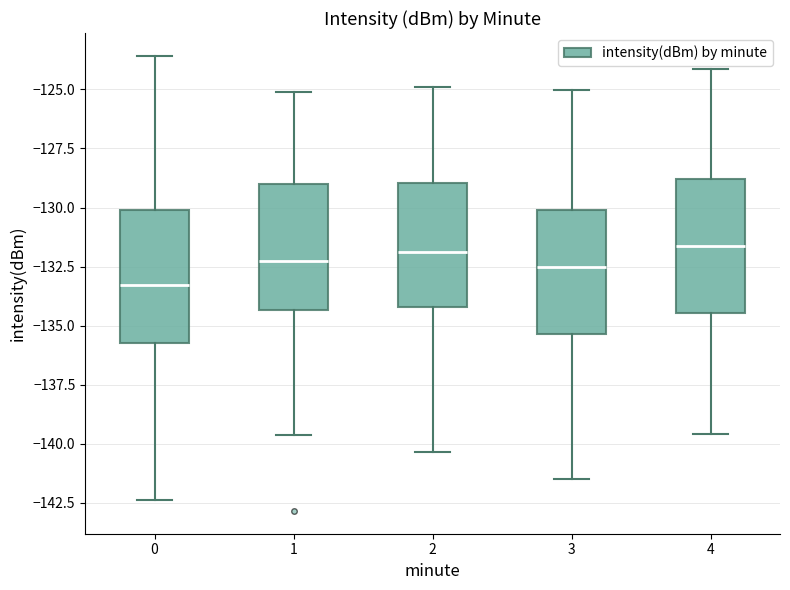

Reading left to right, transcribe this box plot: for each box, give where its median line is, the range the box spans, and where its two whiskers end, as read against the y-axis. The values are not printed on the chart, so give them approximately, as read against the axis.

0: median -133.5, box -136.0 to -130.0, whiskers -142.5 to -123.5
1: median -132.0, box -134.5 to -129.0, whiskers -139.5 to -125.0
2: median -132.0, box -134.0 to -129.0, whiskers -140.5 to -125.0
3: median -132.5, box -135.5 to -130.0, whiskers -141.5 to -125.0
4: median -131.5, box -134.5 to -129.0, whiskers -139.5 to -124.0